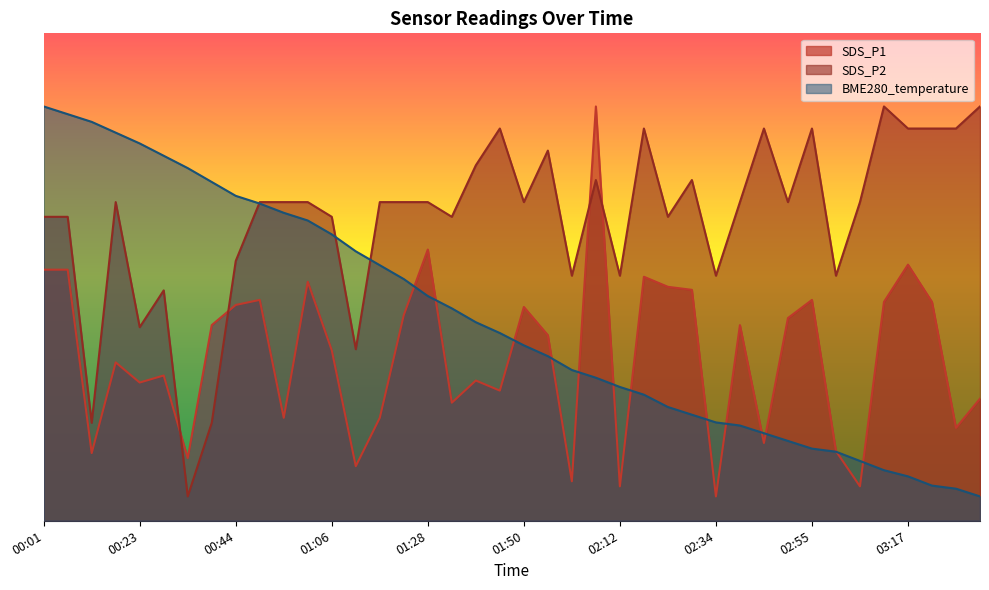

Is the value of SDS_P2 at 02:23 greater than the value of BME280_temperature at 02:12?

Yes